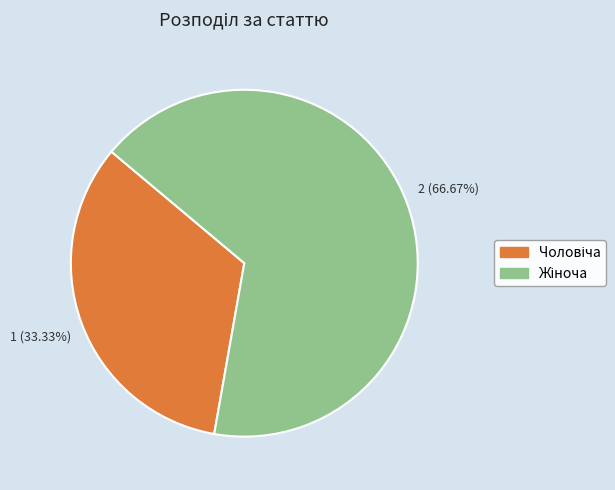

Is there any slice that represents more than half of the pie?

Yes